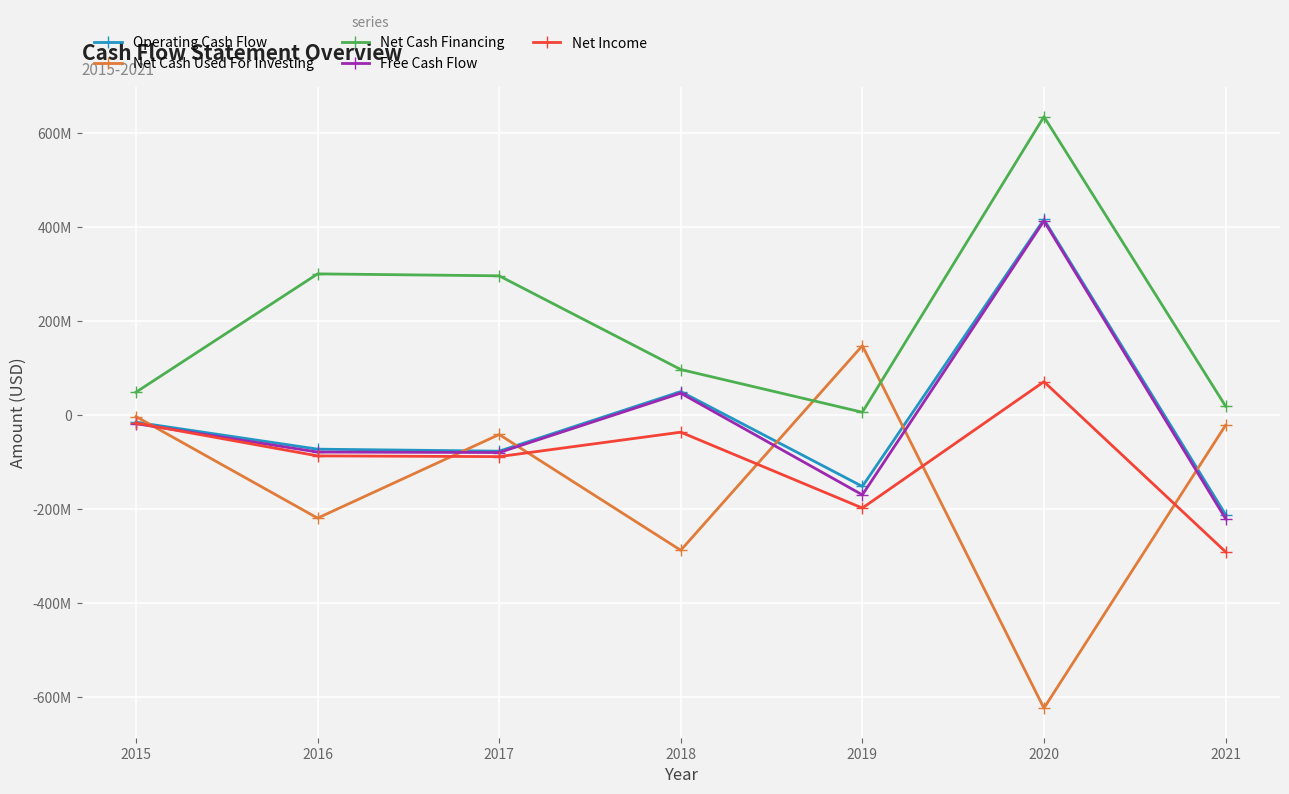

True or false: Net Cash Financing and Operating Cash Flow intersect in this chart.

False